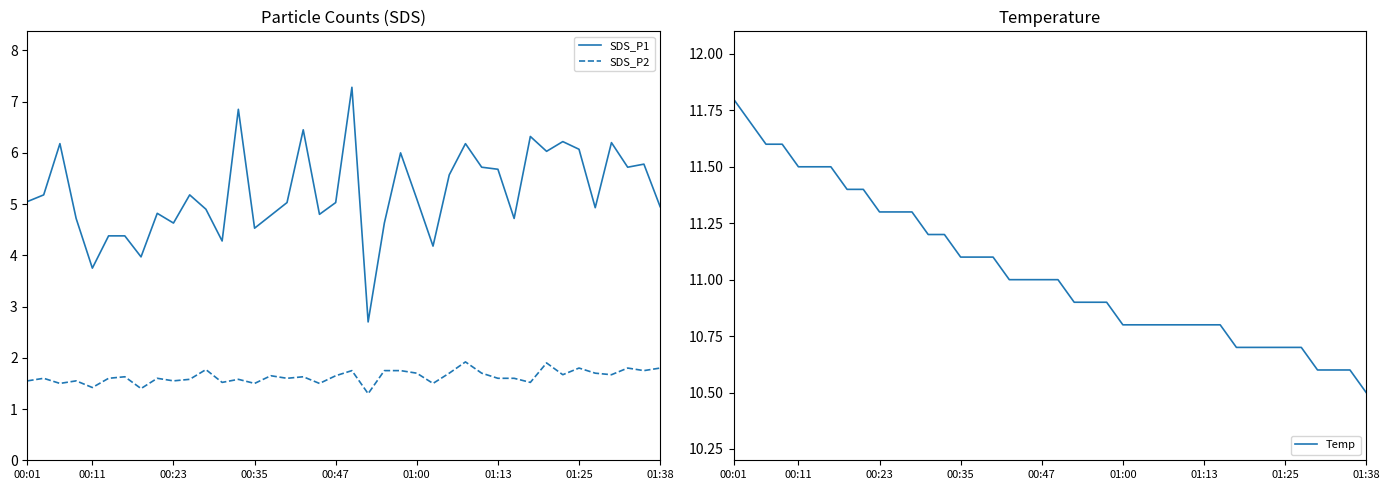

What is the minimum value for SDS_P2?

1.3